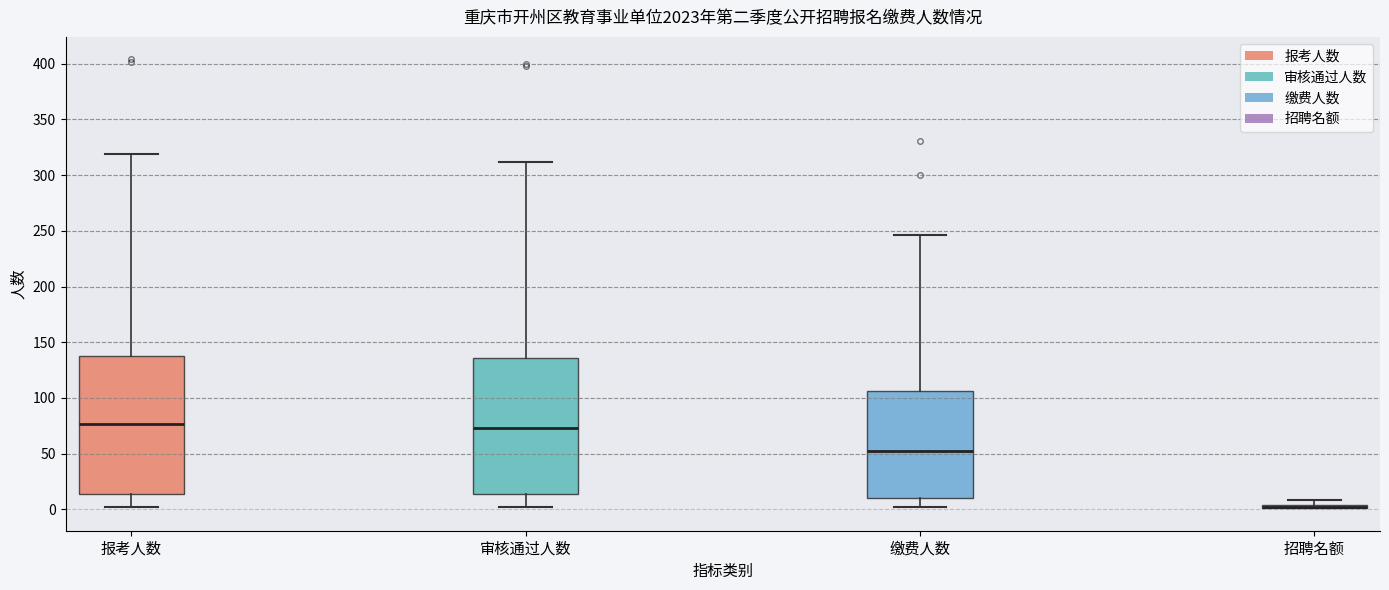

Where is the lower edge of the box for 招聘名额 on the y-axis? The values are not printed on the chart, so give them approximately, as read against the axis.

0